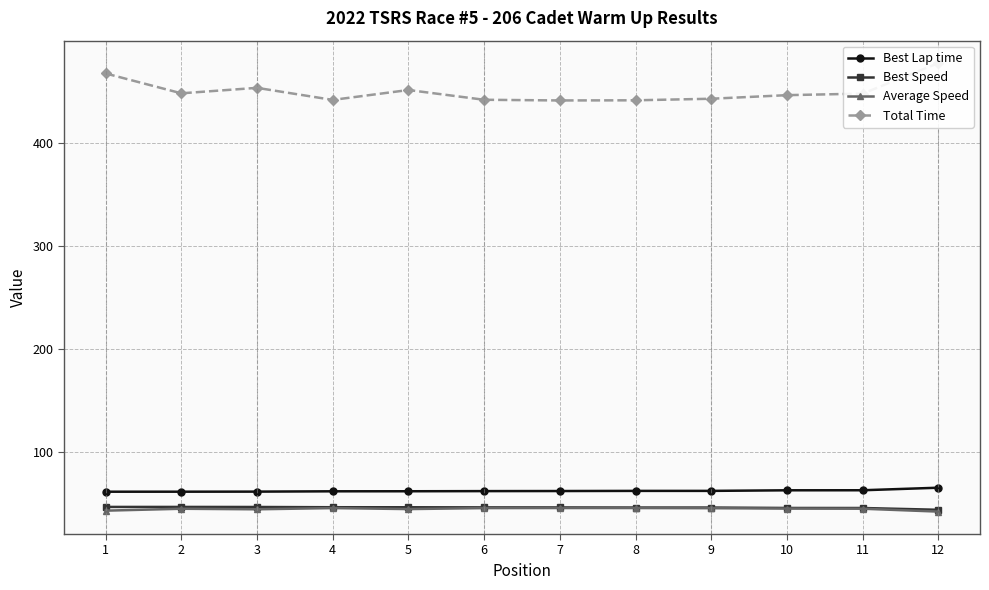

How many distinct data groups are displayed?

4